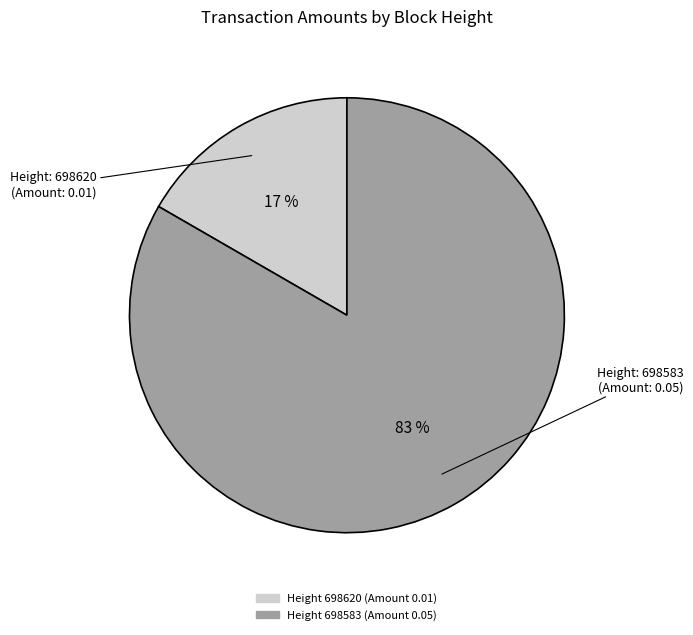

To the nearest percent, what is the average slice percentage?

50%